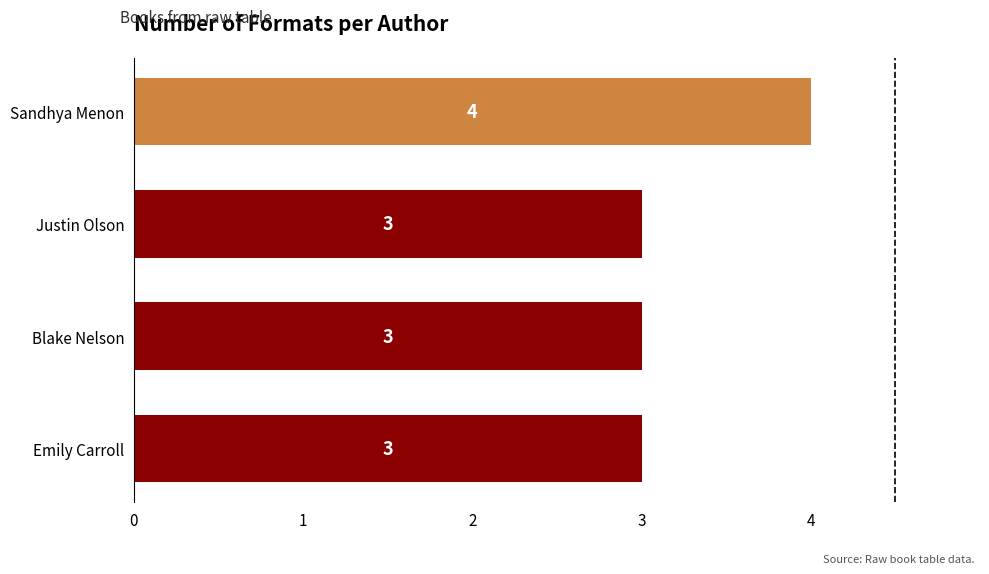

What is the minimum value shown in the chart?

3